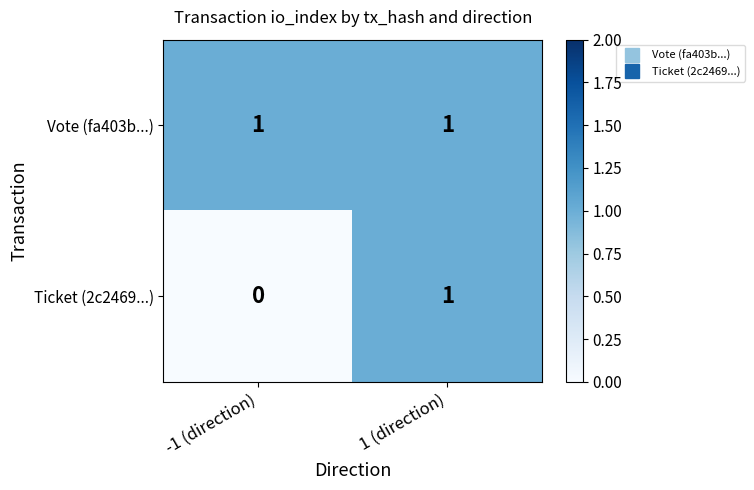

At how many categories does at least one series exceed 0?

2